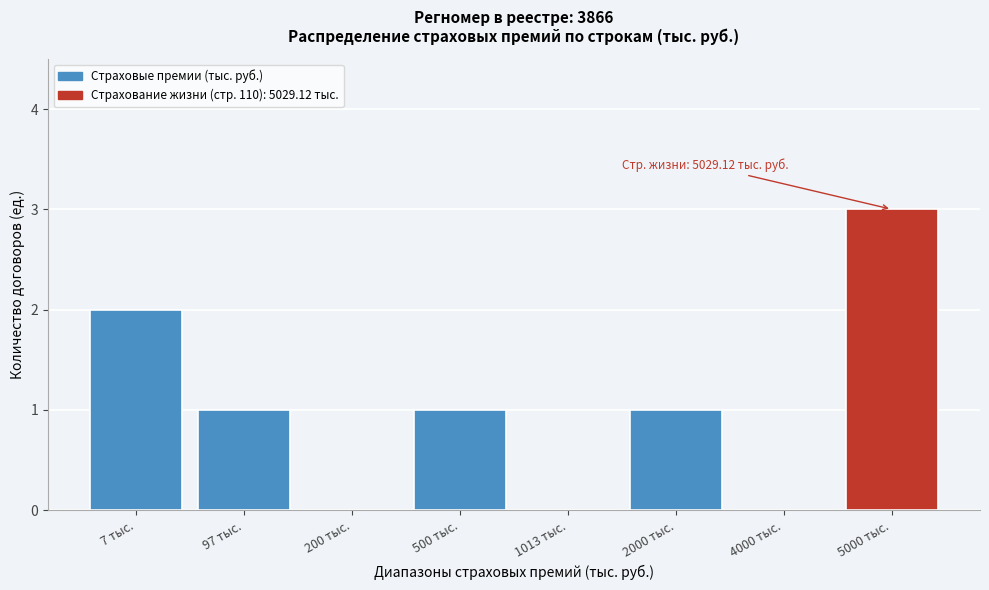

Reading left to right, list all the values displayed in this chart.

7 тыс.=2	97 тыс.=1	200 тыс.=0	500 тыс.=1	1013 тыс.=0	2000 тыс.=1	4000 тыс.=0	5000 тыс.=3